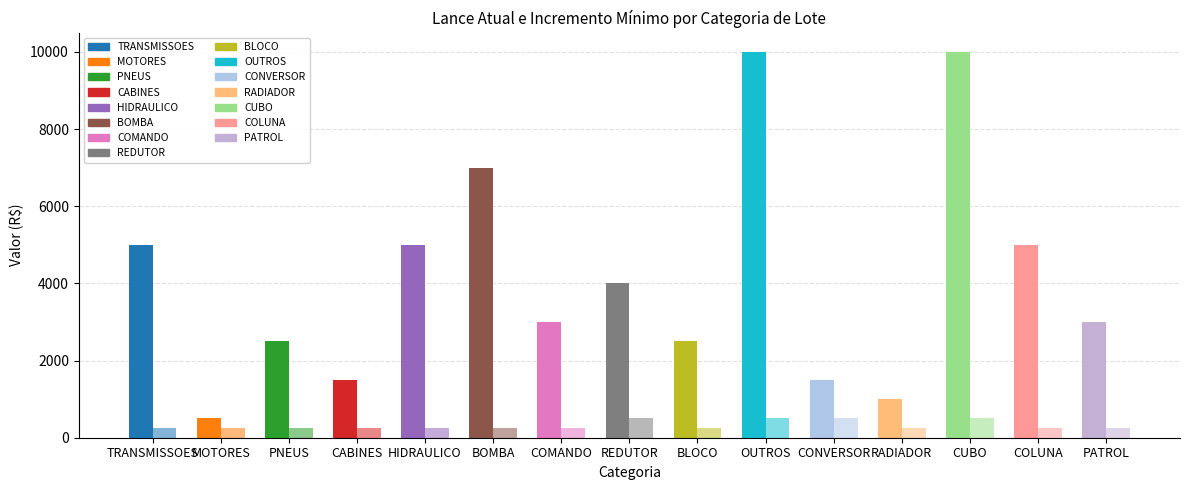

The Não vendido series shows 1600 at Lote 3. True or false?

False